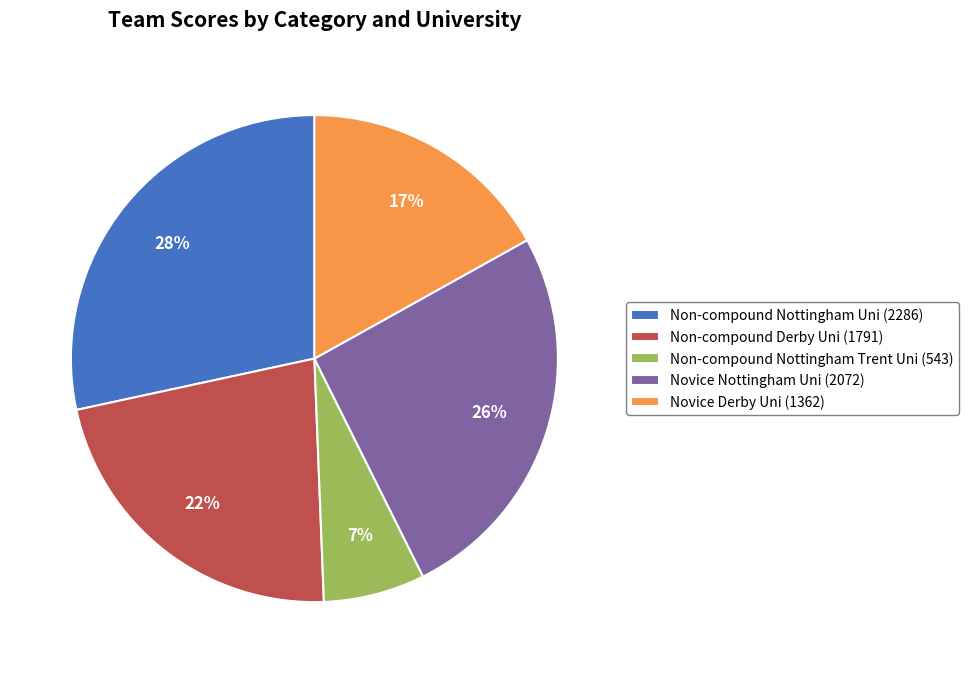

Is it true that Non-compound Nottingham Uni is 15% of the pie?

False